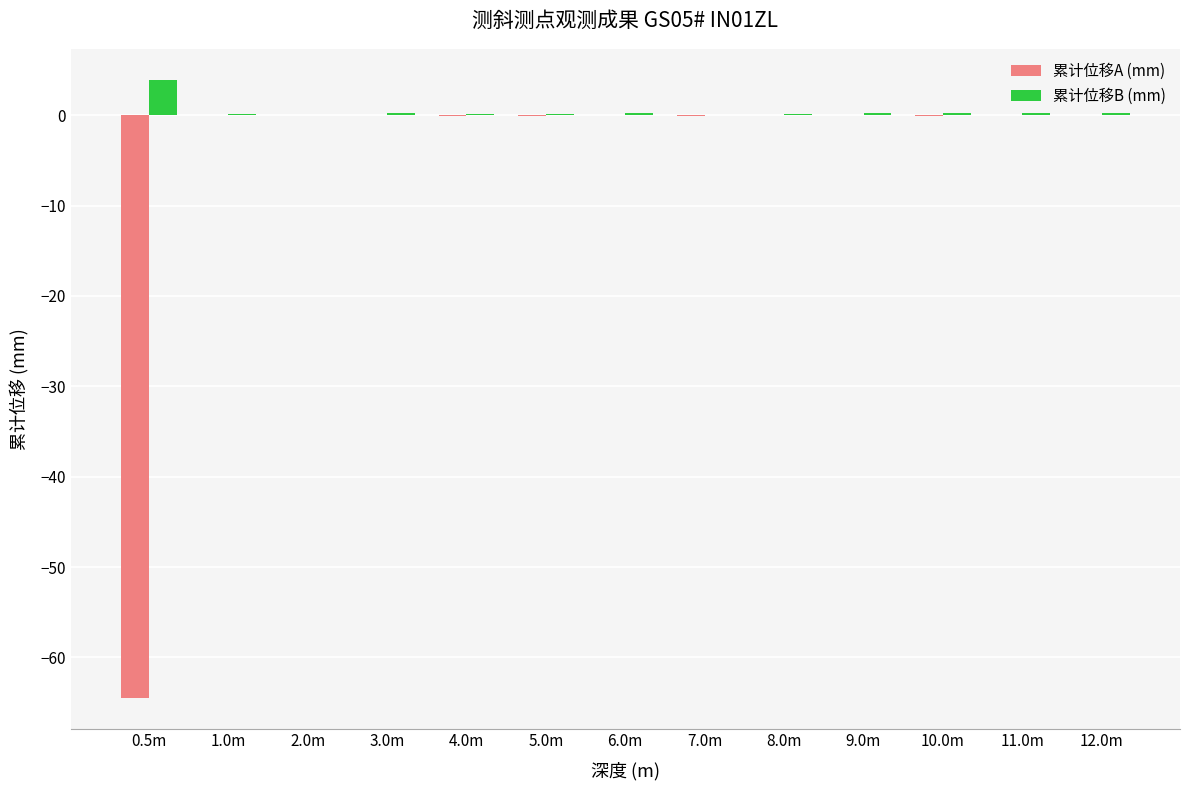

What is the maximum value shown in the chart?

3.9